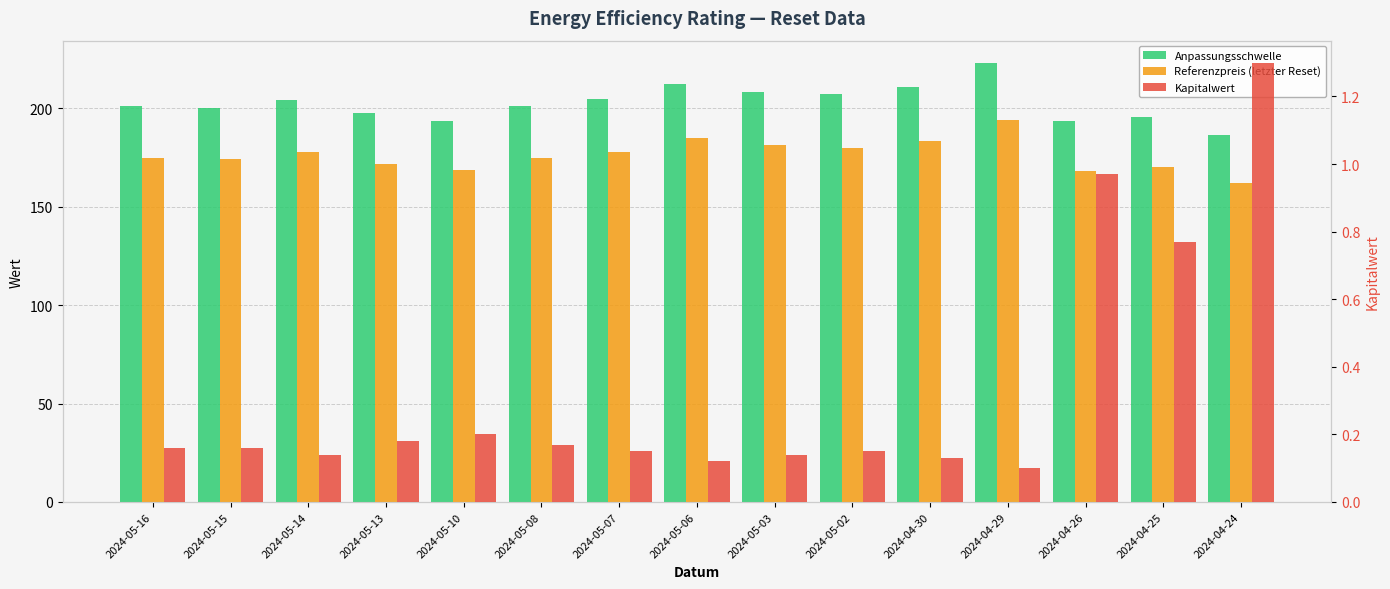

Is the value of Referenzpreis (letzter Reset) at 2024-04-29 greater than the value of Anpassungsschwelle at 2024-05-07?

No